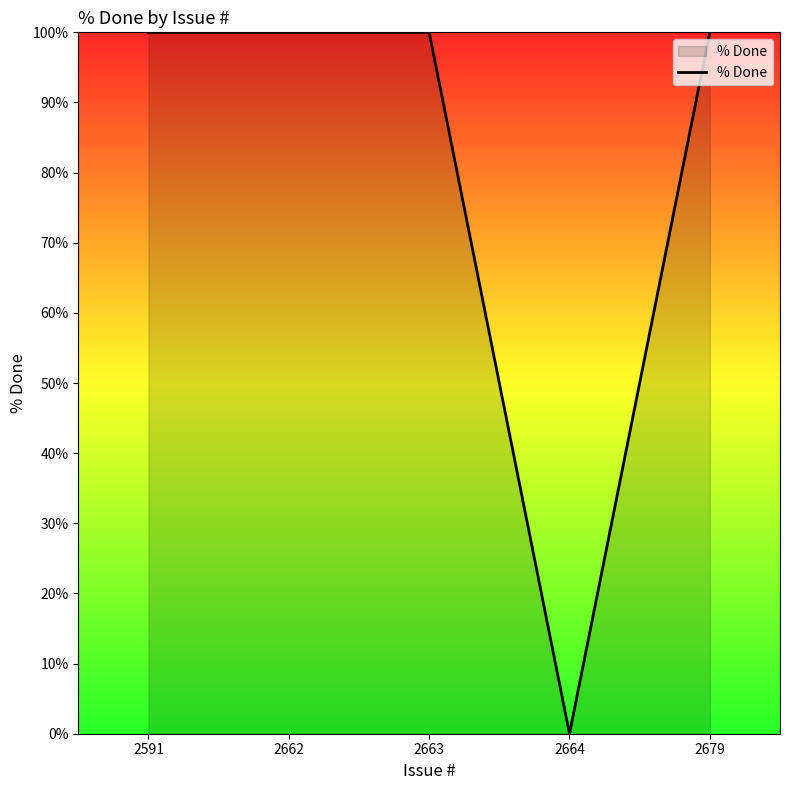

At which category does the chart reach its minimum across all series?

2664